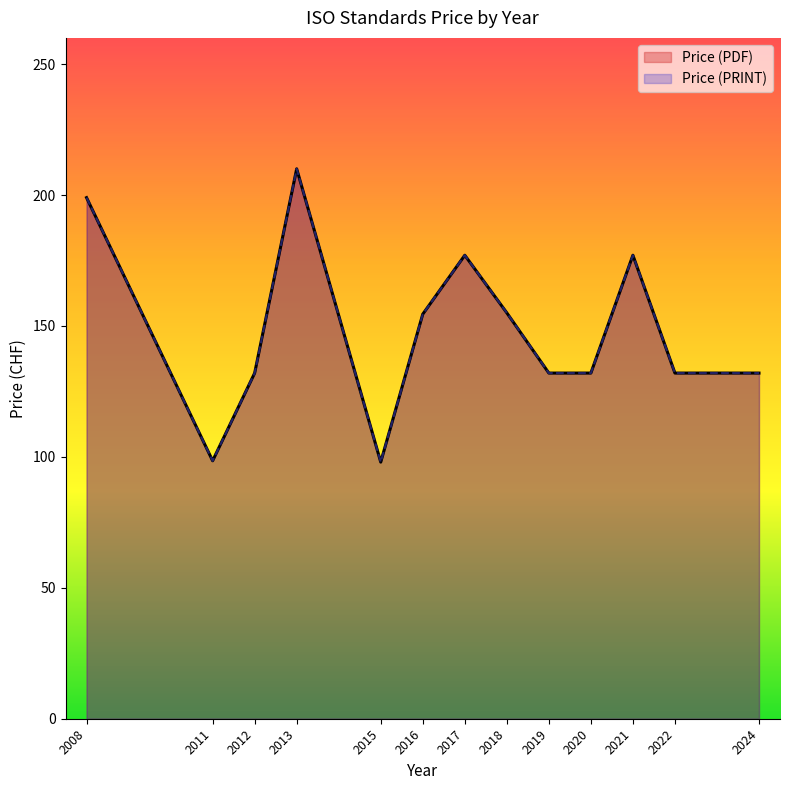

Which label corresponds to the largest value in the chart?

2013